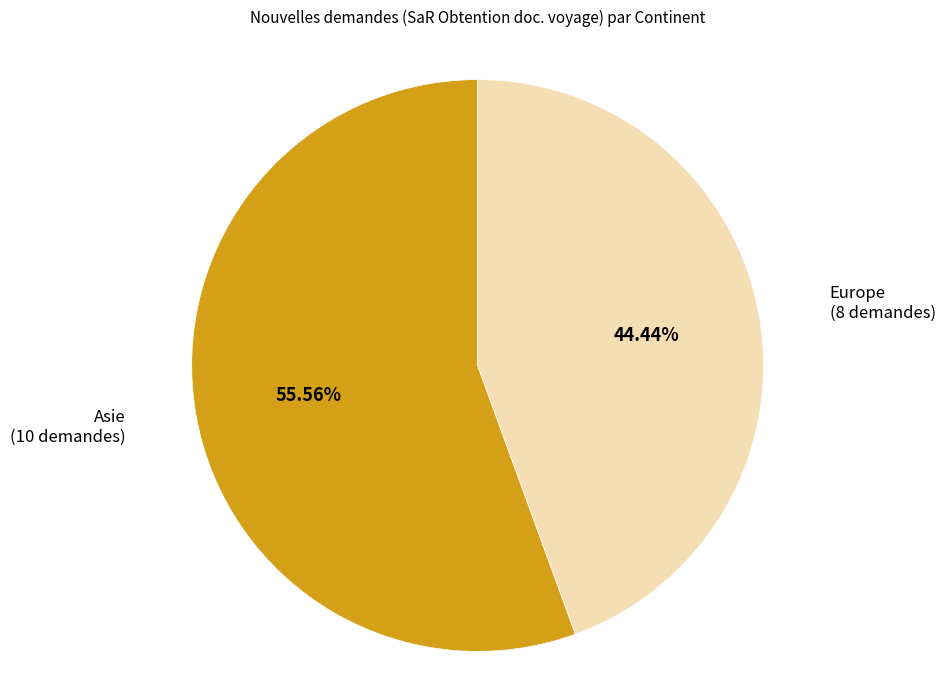

What is the smallest slice in the pie chart?

Europe